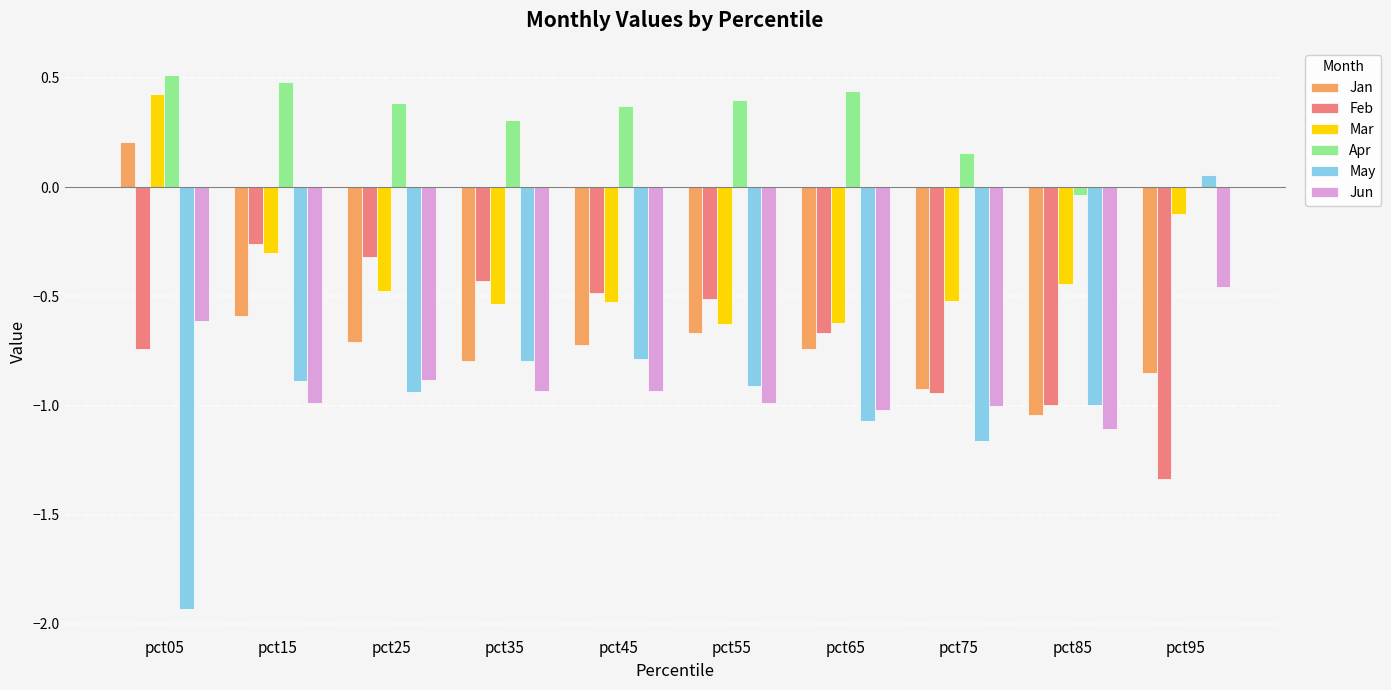

What is the sum of all Feb values?

-6.7